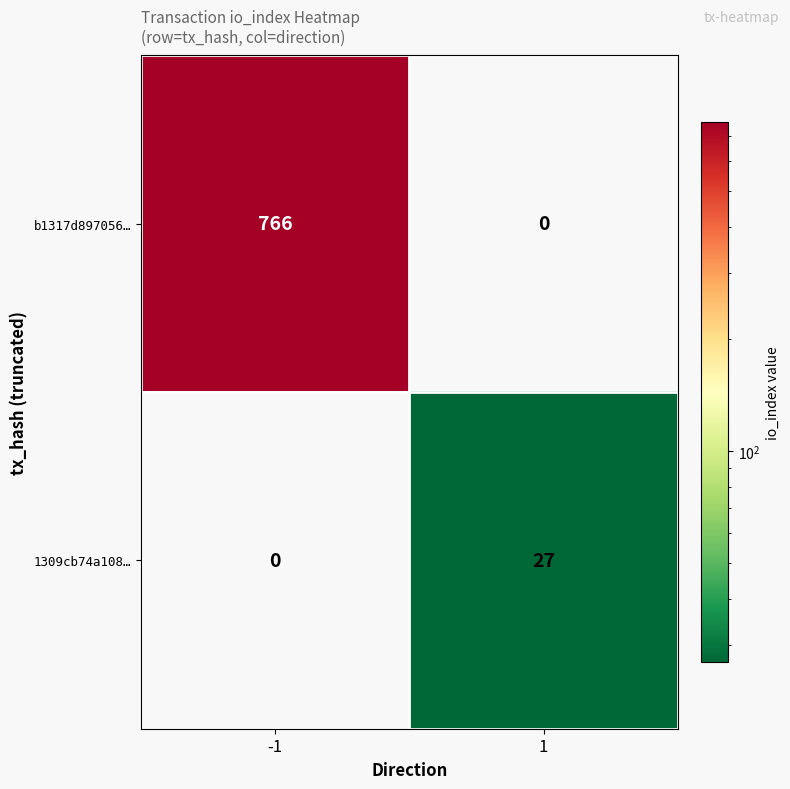

Rank the series at -1 from highest to lowest value.

b1317d897056…, 1309cb74a108…